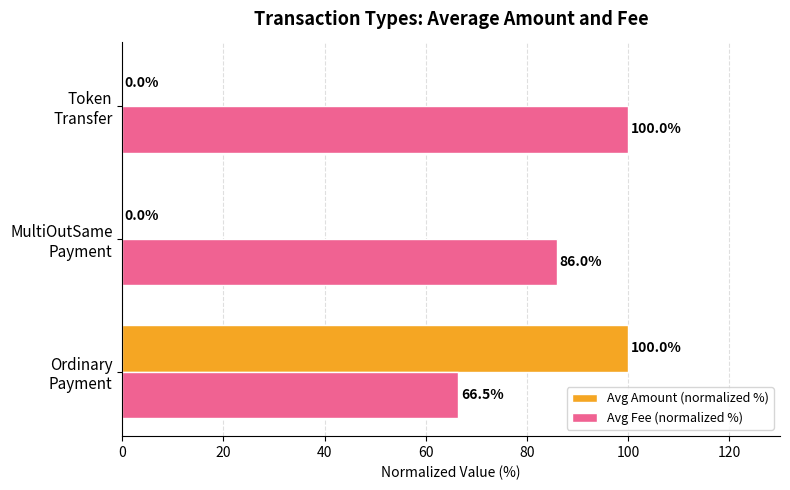

What is the sum of all Avg Amount (normalized %) values?

100.0